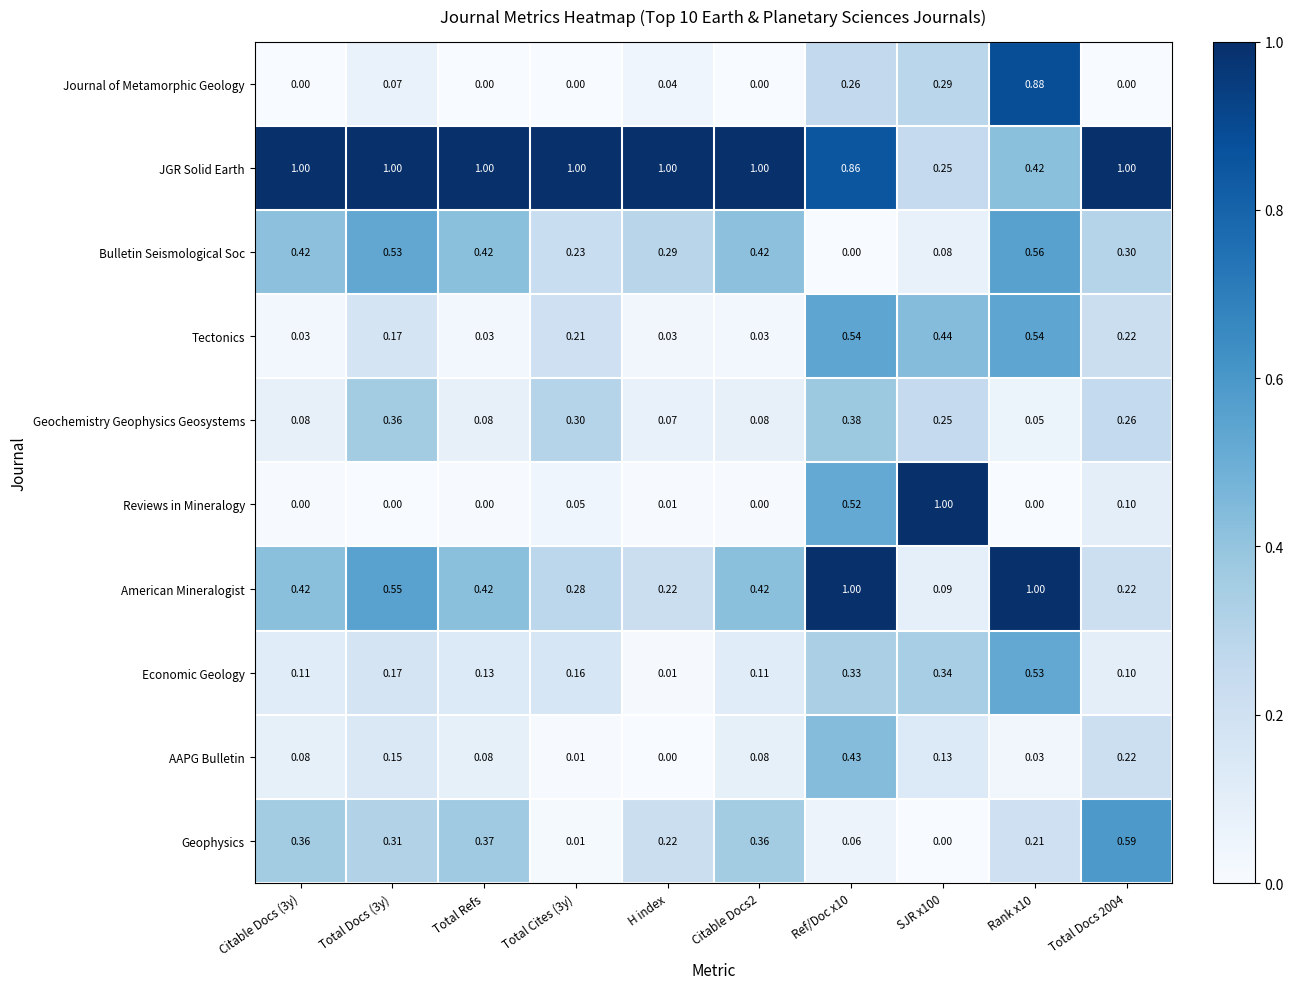

Between Total Cites (3y) and H index, which series saw the biggest shift?

Geochemistry Geophysics Geosystems